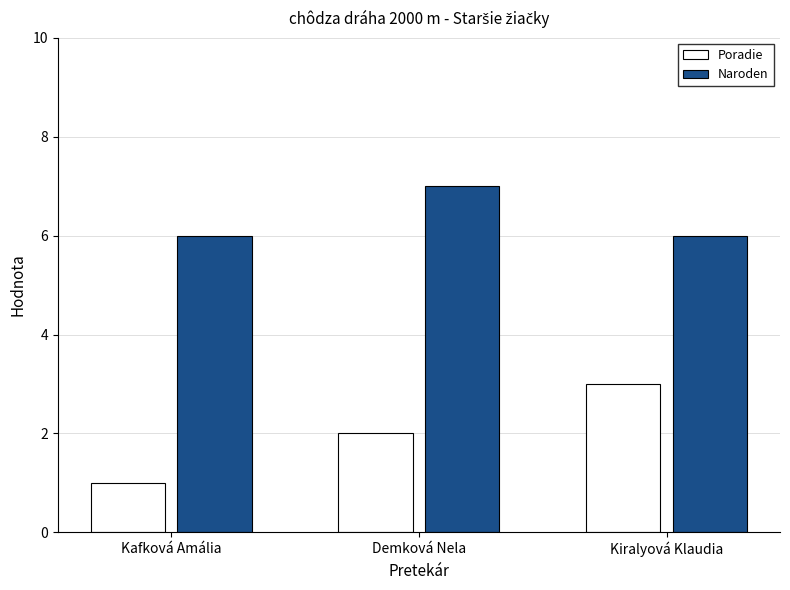

Are the bars grouped side by side (vs. stacked)?

Yes